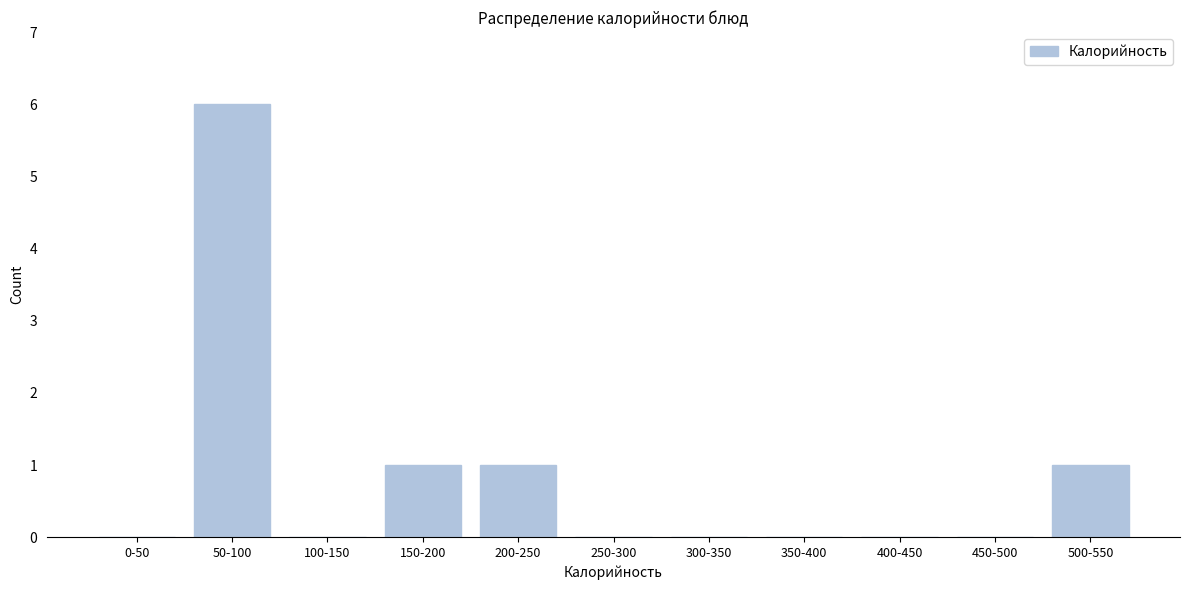

Reading right to left, list all the values displayed in this chart.

500-550=1	450-500=0	400-450=0	350-400=0	300-350=0	250-300=0	200-250=1	150-200=1	100-150=0	50-100=6	0-50=0